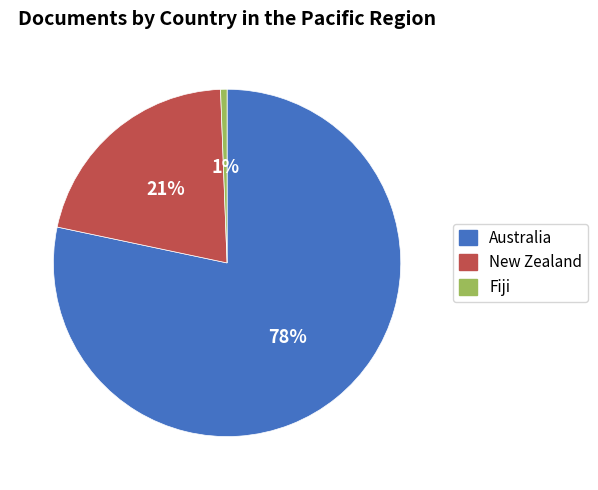

Combined, do Australia and Fiji account for over 50%?

Yes